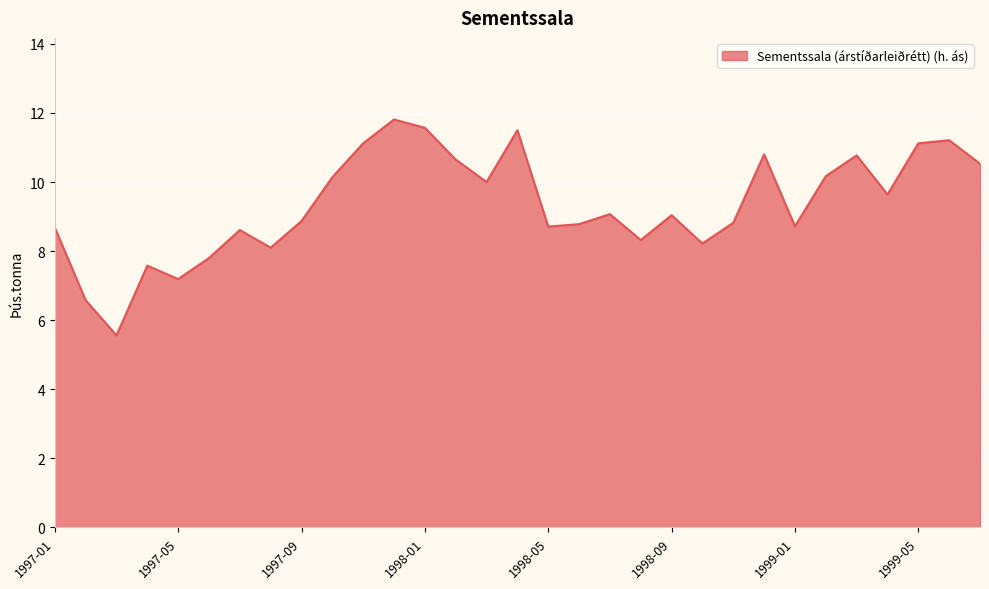

What is the maximum value shown in the chart?

11.8